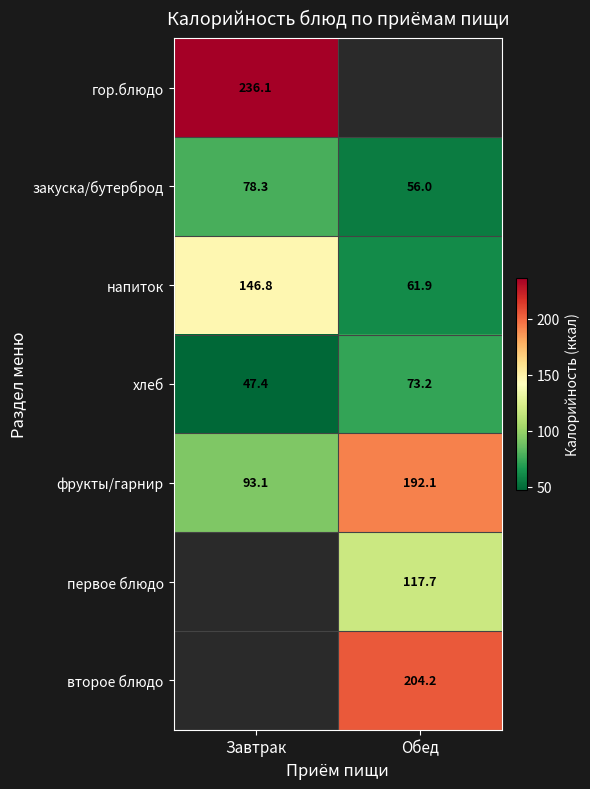

How many values in the закуска/бутерброд series exceed 78?

1